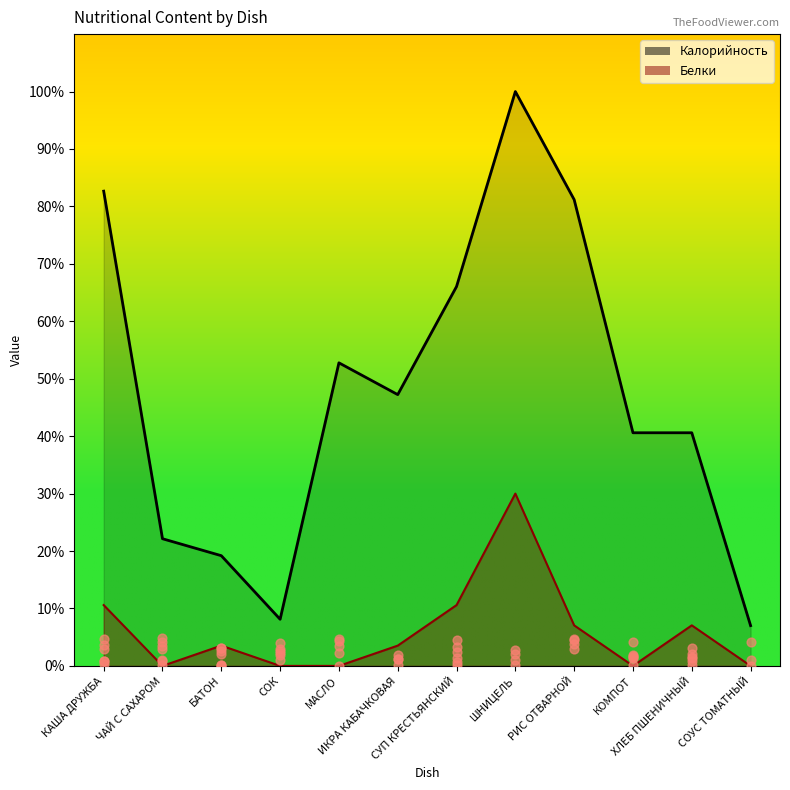

What are all the series names shown in the legend?

Калорийность, Белки